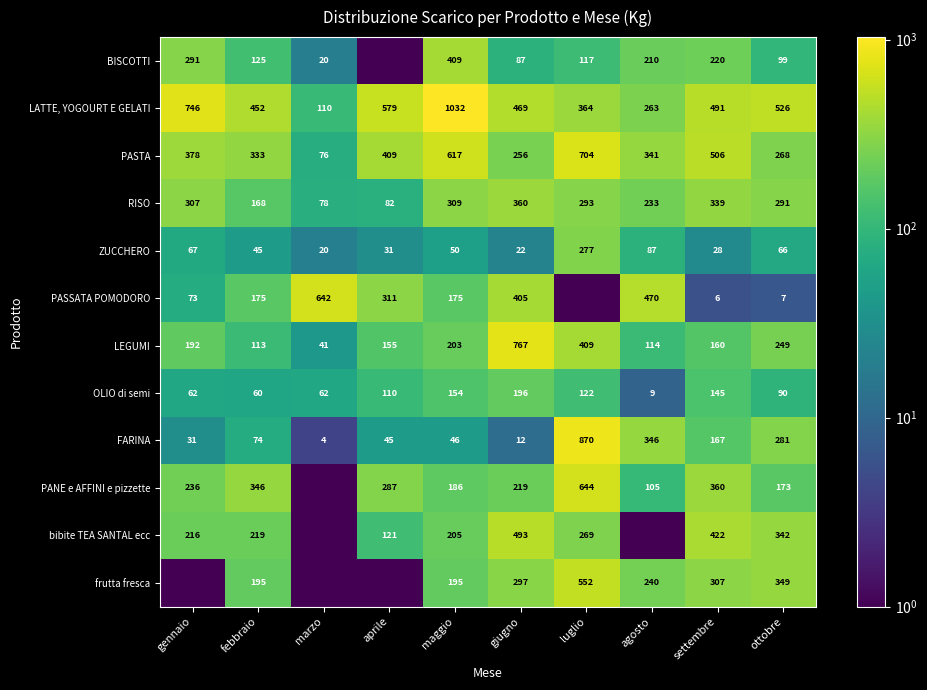

Where is RISO nearest to the value 219?

agosto